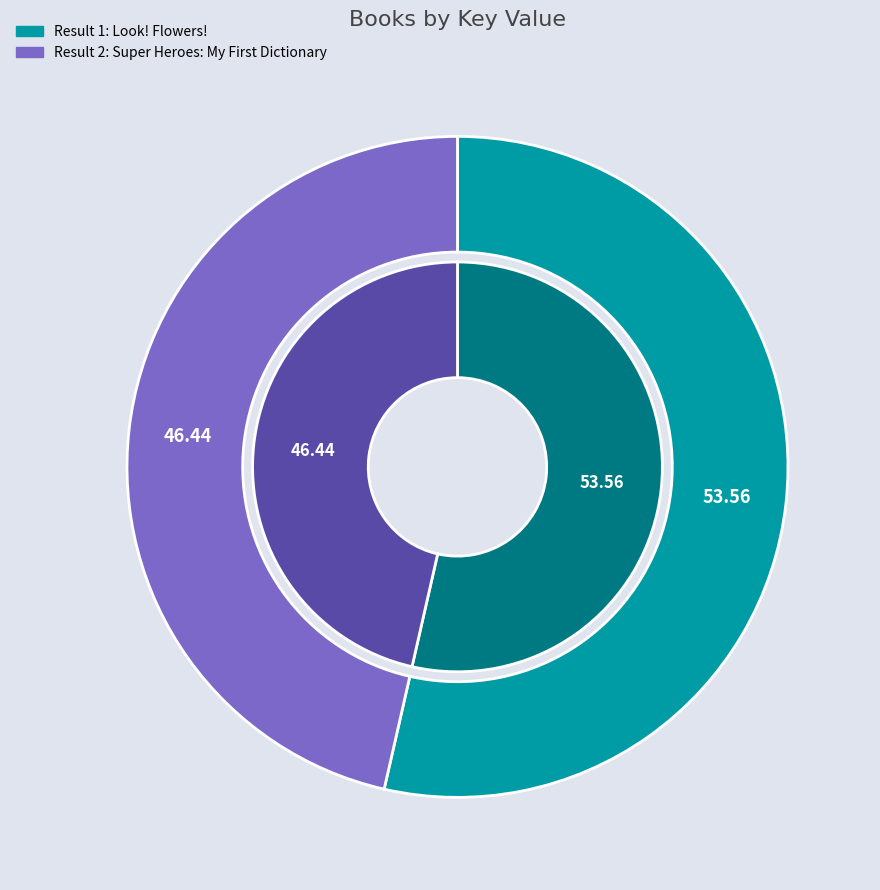

Count the number of slices in the pie.

2